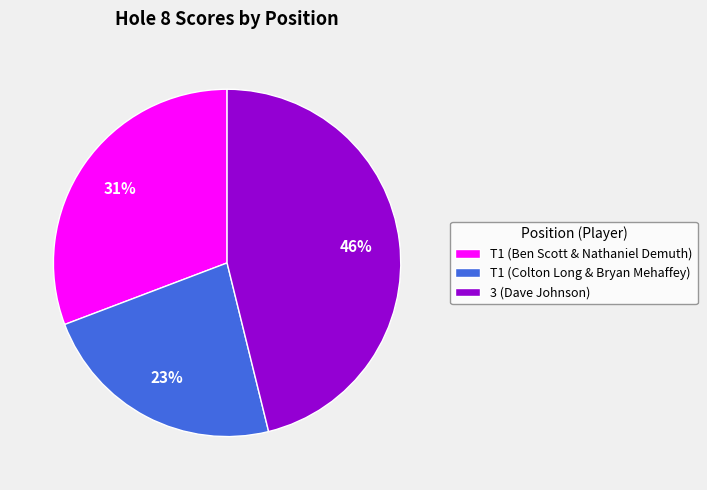

Between T1 (Colton Long & Bryan Mehaffey) and 3 (Dave Johnson), which is larger?

3 (Dave Johnson)